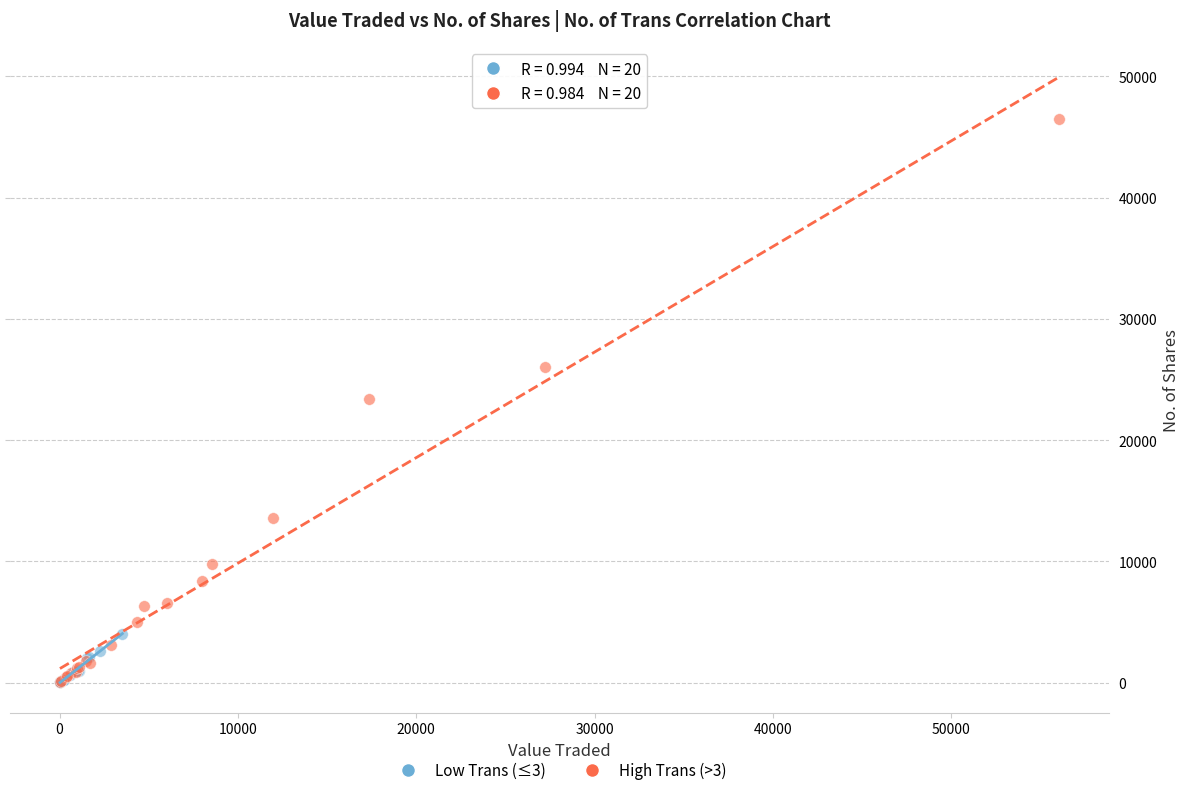

Which series has the largest Y range (max minus min)?

High Trans (>3)